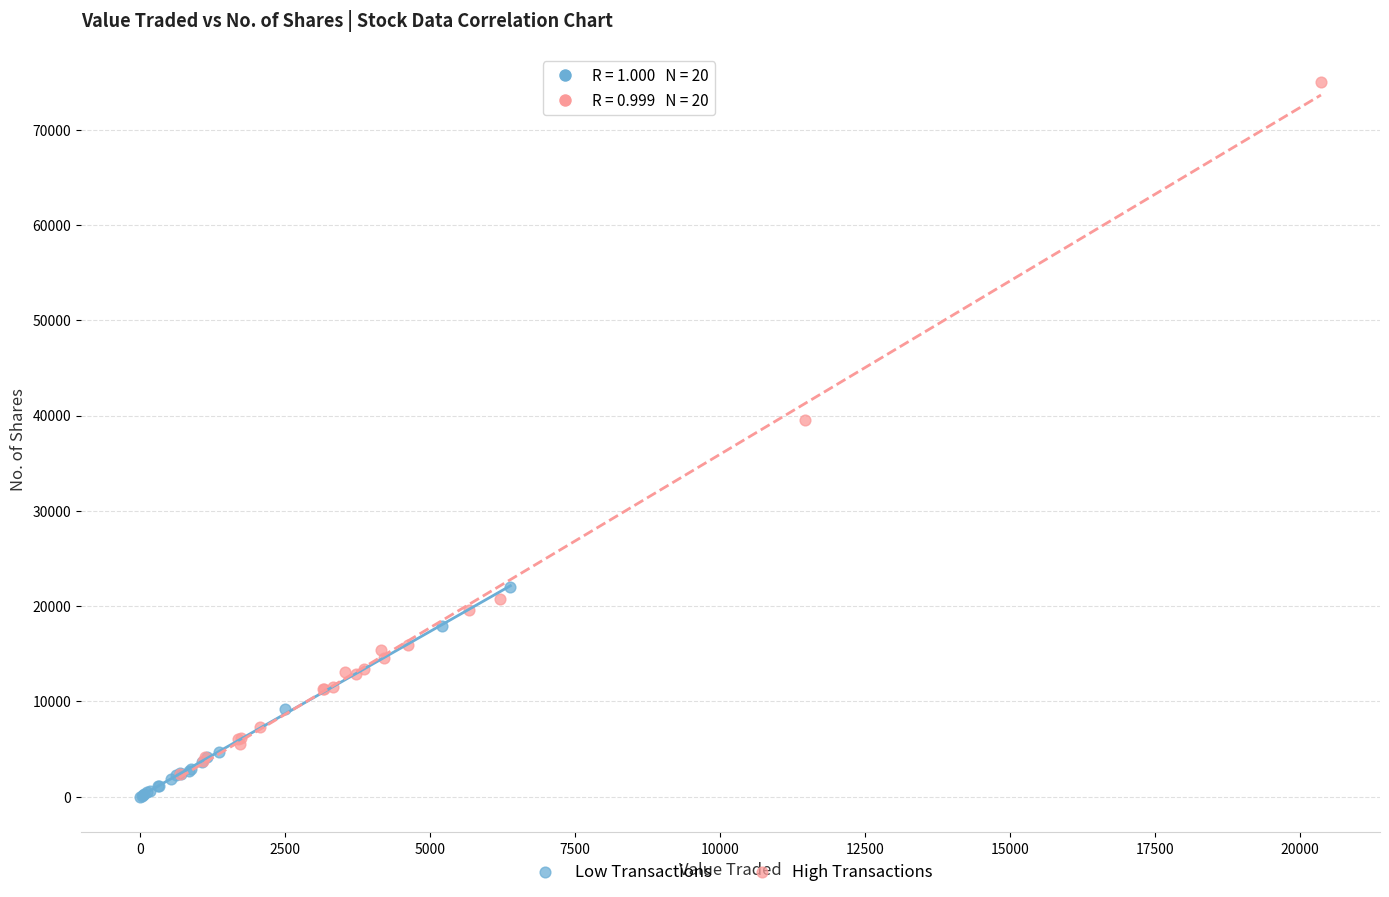

Which series reaches the maximum Y coordinate?

High Transactions